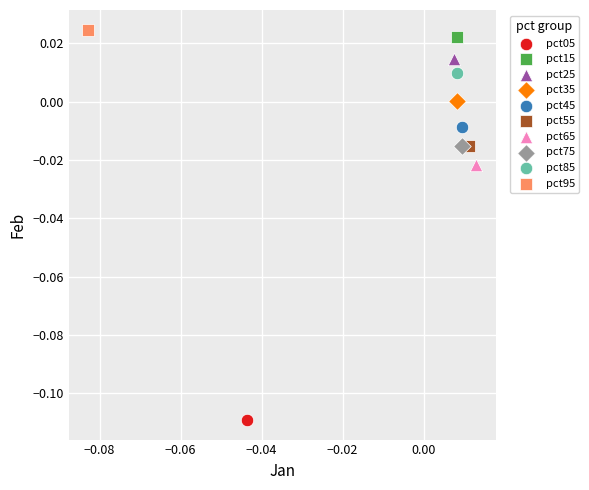

What are all the series names shown in the legend?

pct05, pct15, pct25, pct35, pct45, pct55, pct65, pct75, pct85, pct95